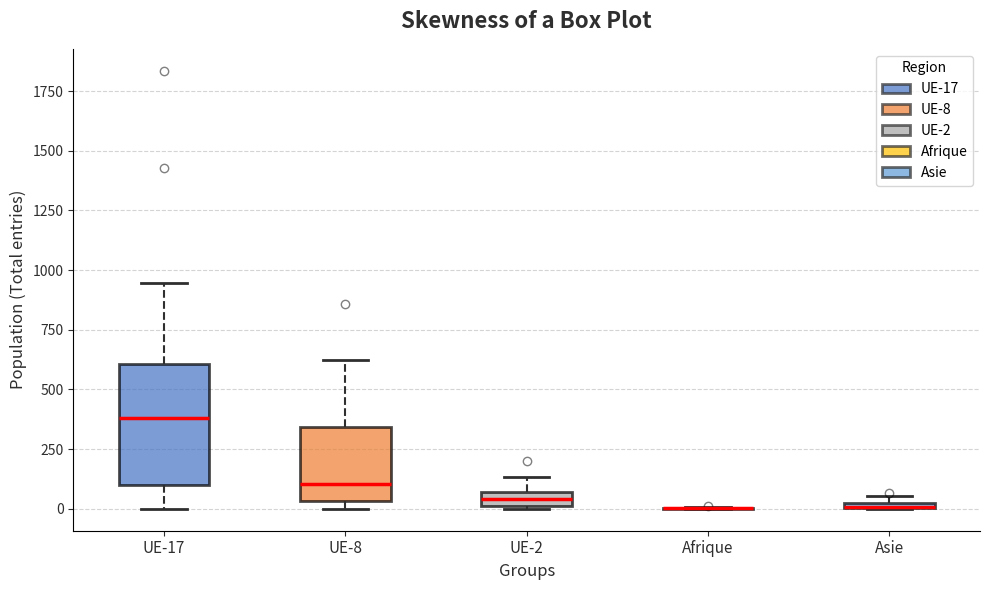

Comparing the boxes themselves (not the whiskers), which one is the tallest?

UE-17